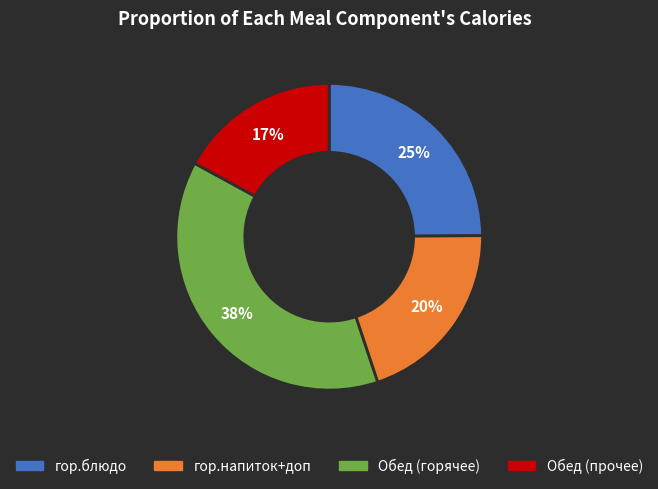

Count the number of slices in the pie.

4